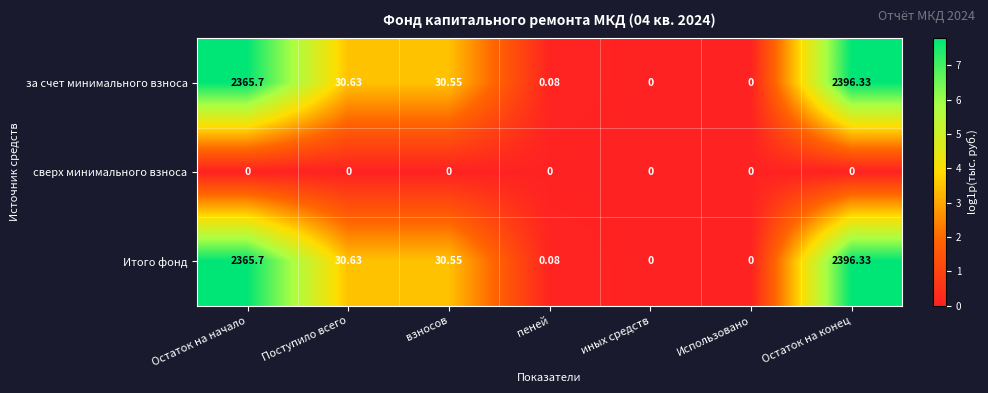

Where is за счет минимального взноса nearest to the value 1198?

Поступило всего